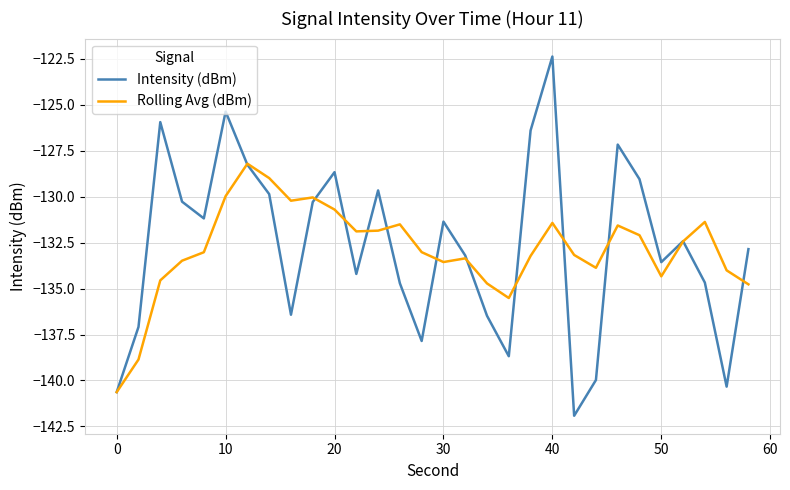

Which series has the widest spread of values?

Intensity (dBm)